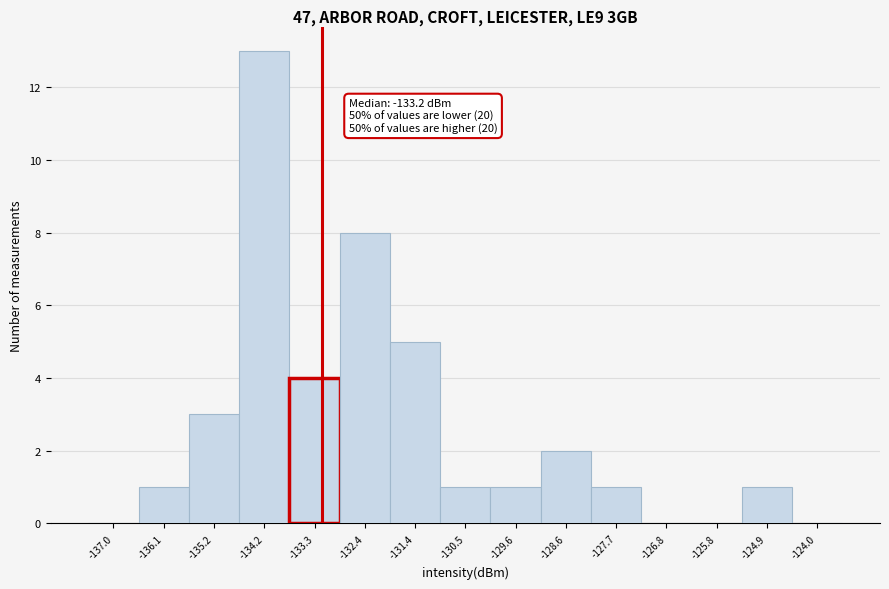

Over which range of the x-axis is the bar tallest?

-134.7 to -133.8